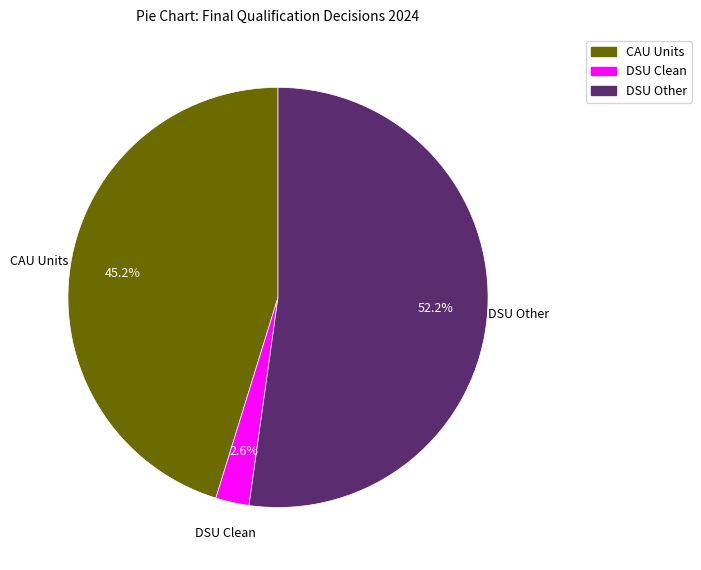

Is there a majority slice in this chart?

Yes